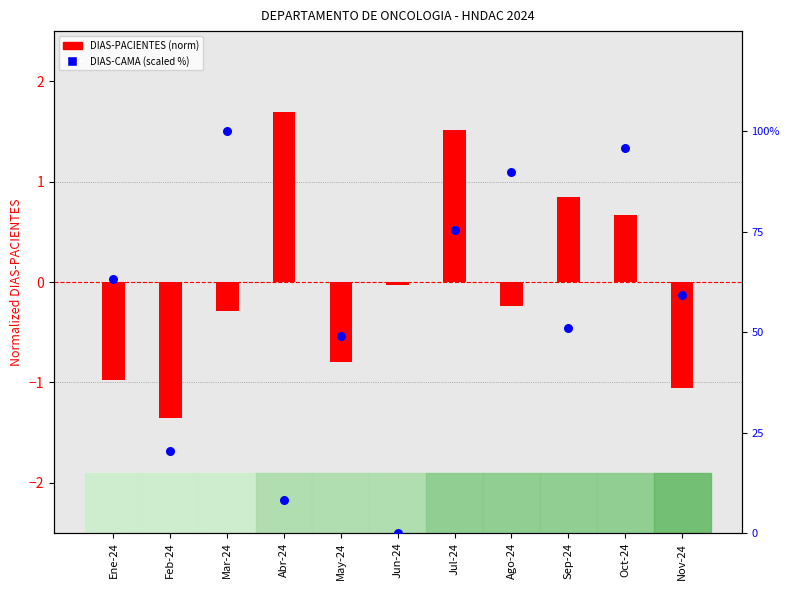

Is the value of DIAS-PACIENTES (norm) at Sep-24 greater than the value of DIAS-CAMA (scaled %) at Jun-24?

Yes